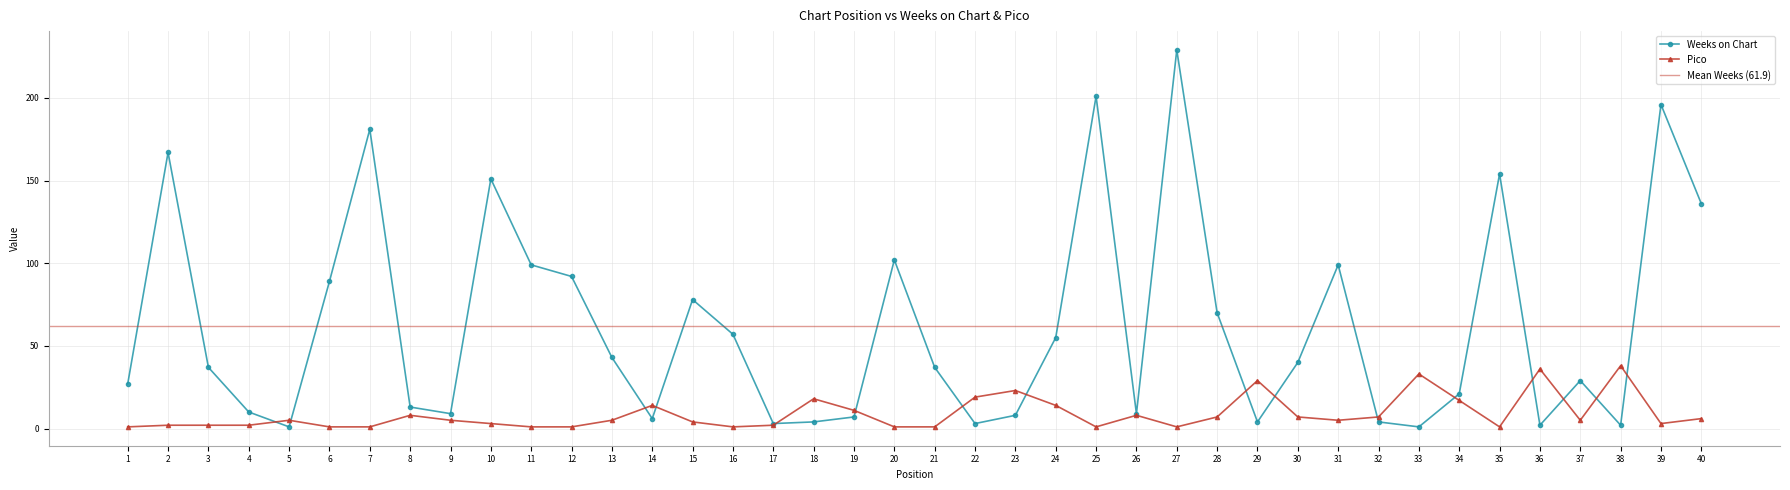

At which category does Weeks on Chart reach its first local peak?

2